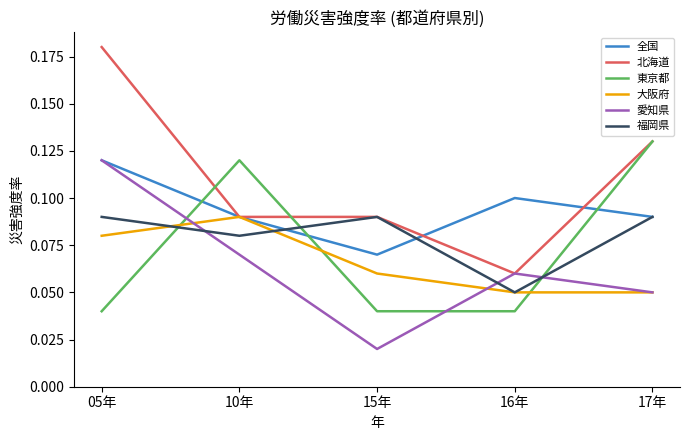

Is it true that 全国 equals 0.0 at 17年?

False